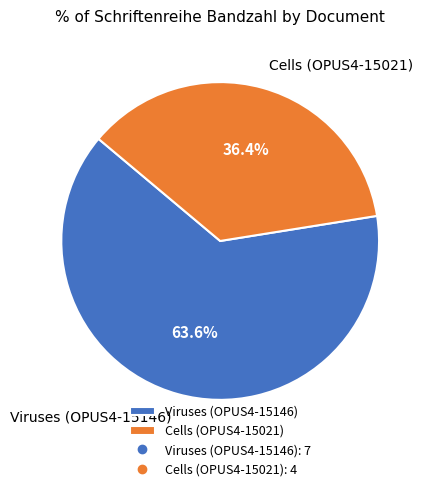

What is the ratio of the value at Cells (OPUS4-15021) to the value at Viruses (OPUS4-15146)?

0.6